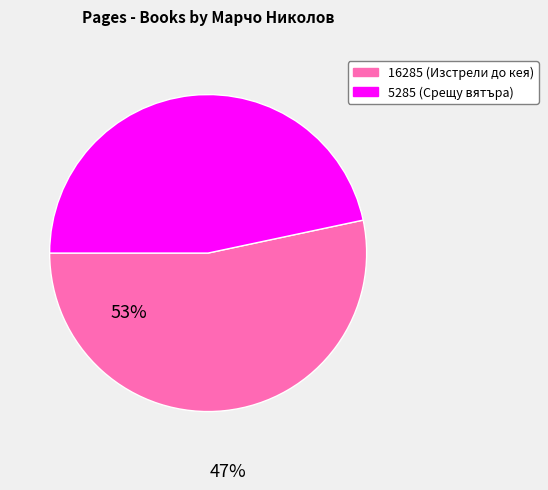

Does 5285 account for over 50% of the chart?

No